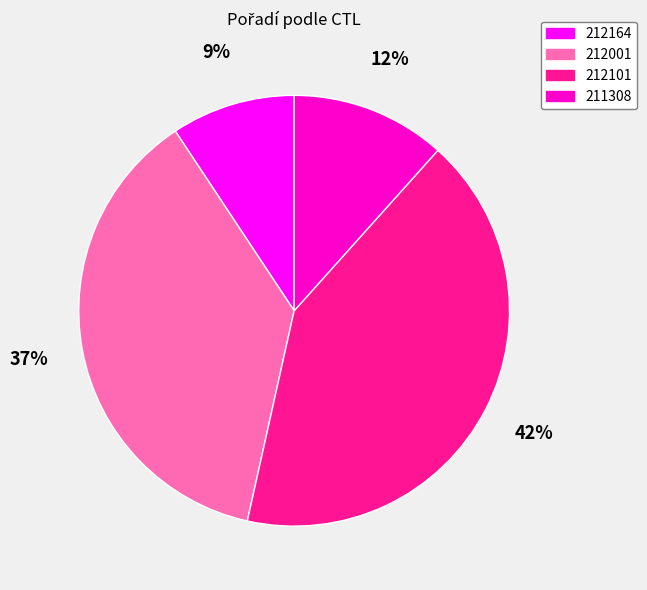

What percentage is the 212001 slice, to the nearest percent?

37%